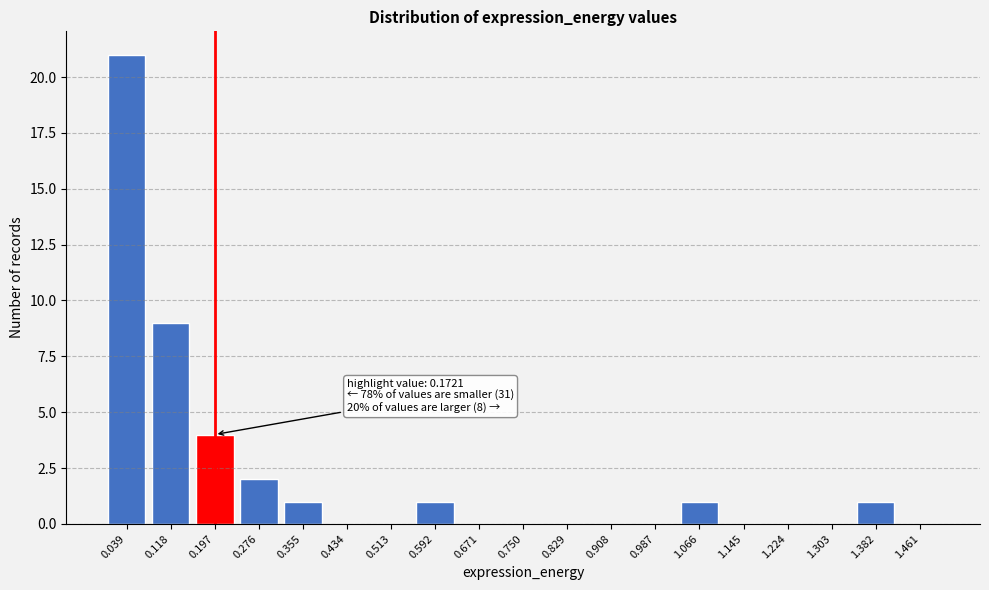

Reading left to right, list all the values displayed in this chart.

0.039=21	0.118=9	0.197=4	0.276=2	0.355=1	0.434=0	0.513=0	0.592=1	0.671=0	0.750=0	0.829=0	0.908=0	0.987=0	1.066=1	1.145=0	1.224=0	1.303=0	1.382=1	1.461=0